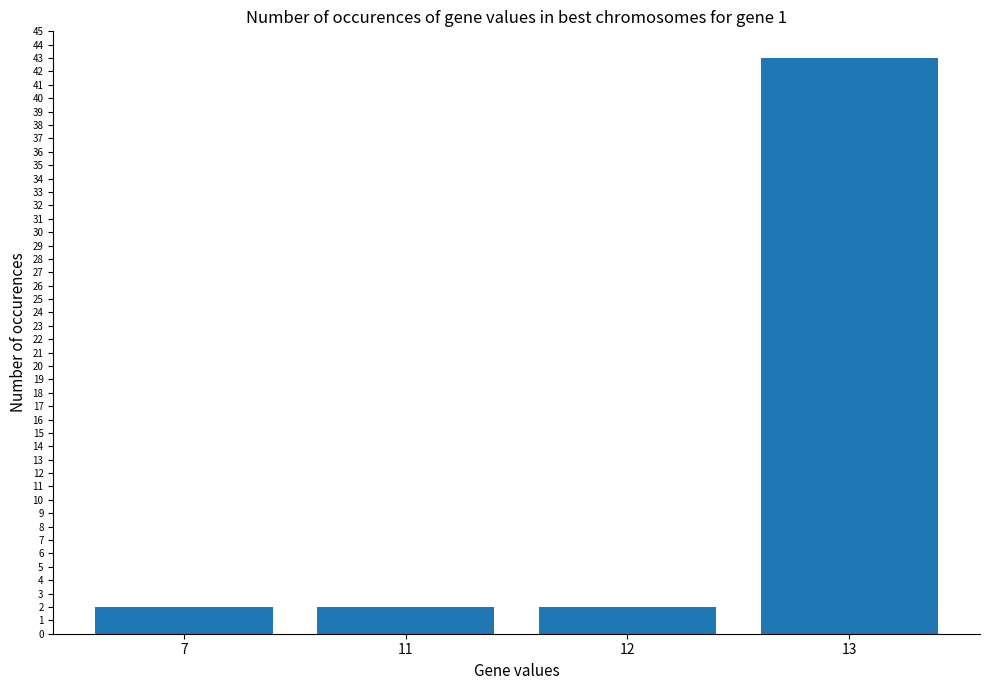

Which category has the highest value across all series?

13